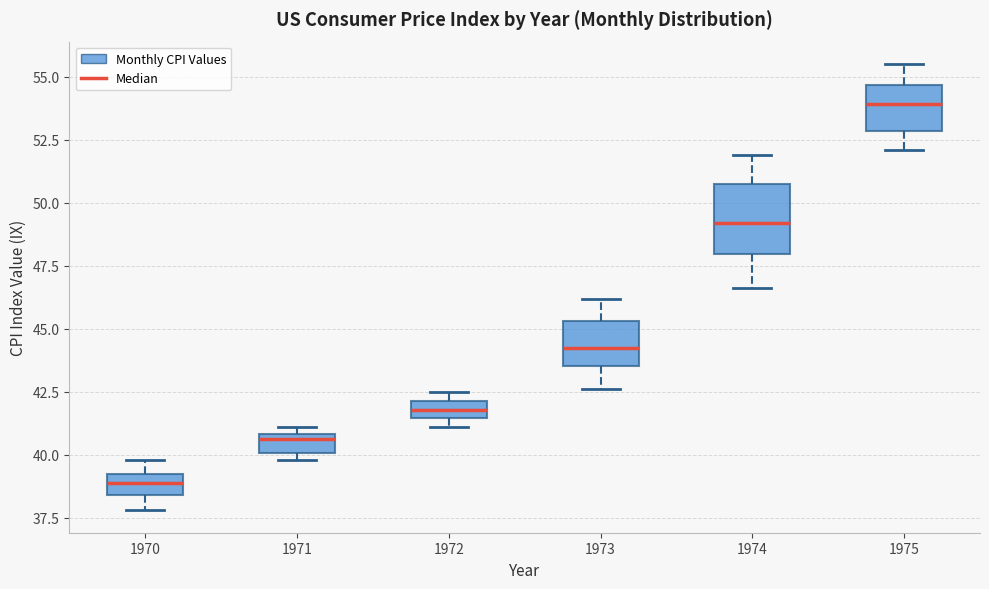

Comparing the boxes themselves (not the whiskers), which one is the tallest?

1974